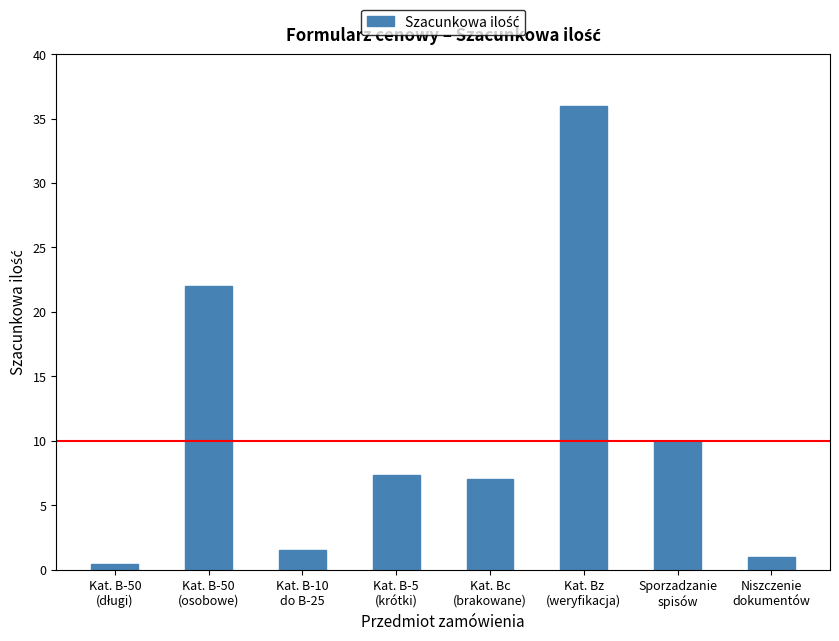

Between Kat. B-50
(osobowe) and Kat. Bz
(weryfikacja), which is larger?

Kat. Bz
(weryfikacja)